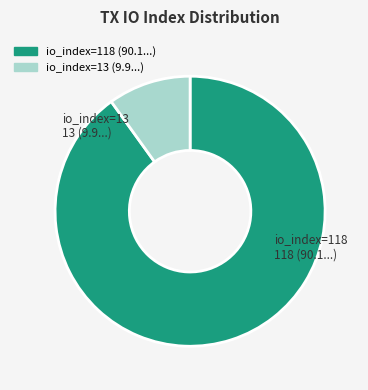

How many segments does this pie chart have?

2